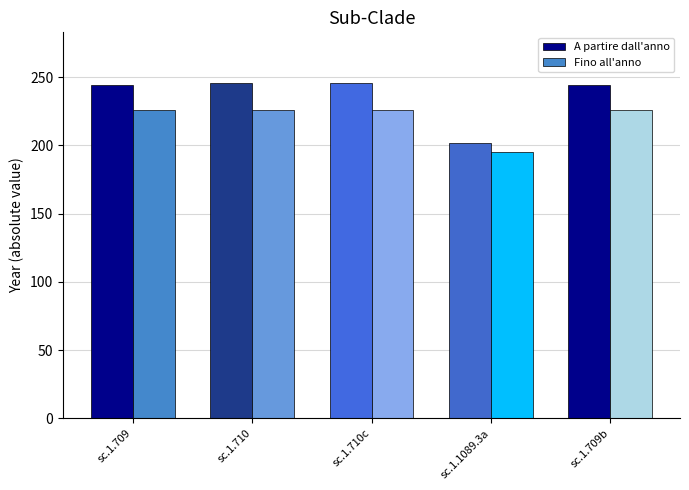

Reading left to right, transcribe all the data shown in this chart.

A partire dall'anno: 244	246	246	202	244
Fino all'anno: 226	226	226	195	226